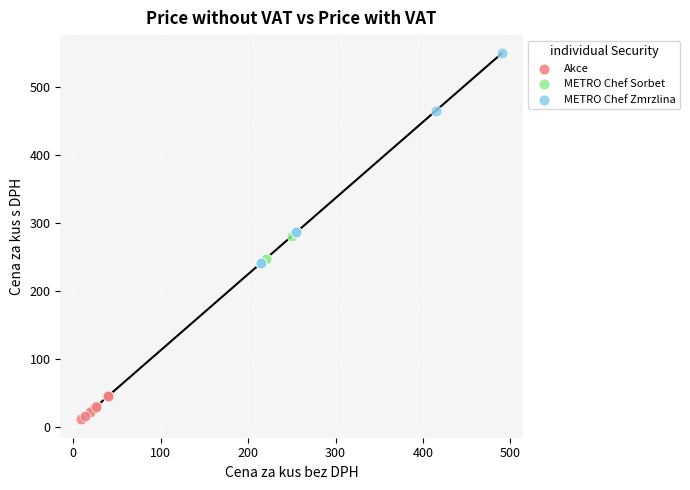

Which series reaches the minimum Y coordinate?

Akce